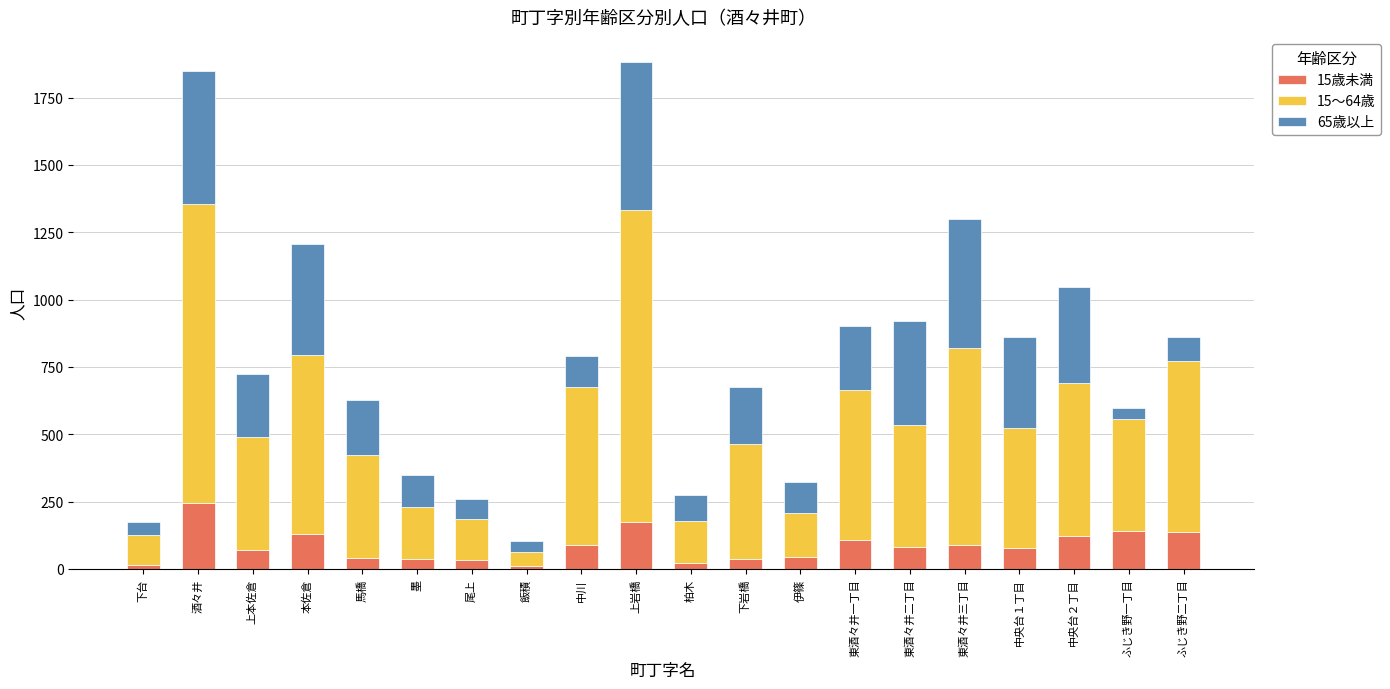

The value of 15歳未満 at 東酒々井二丁目 is 80. True or false?

True